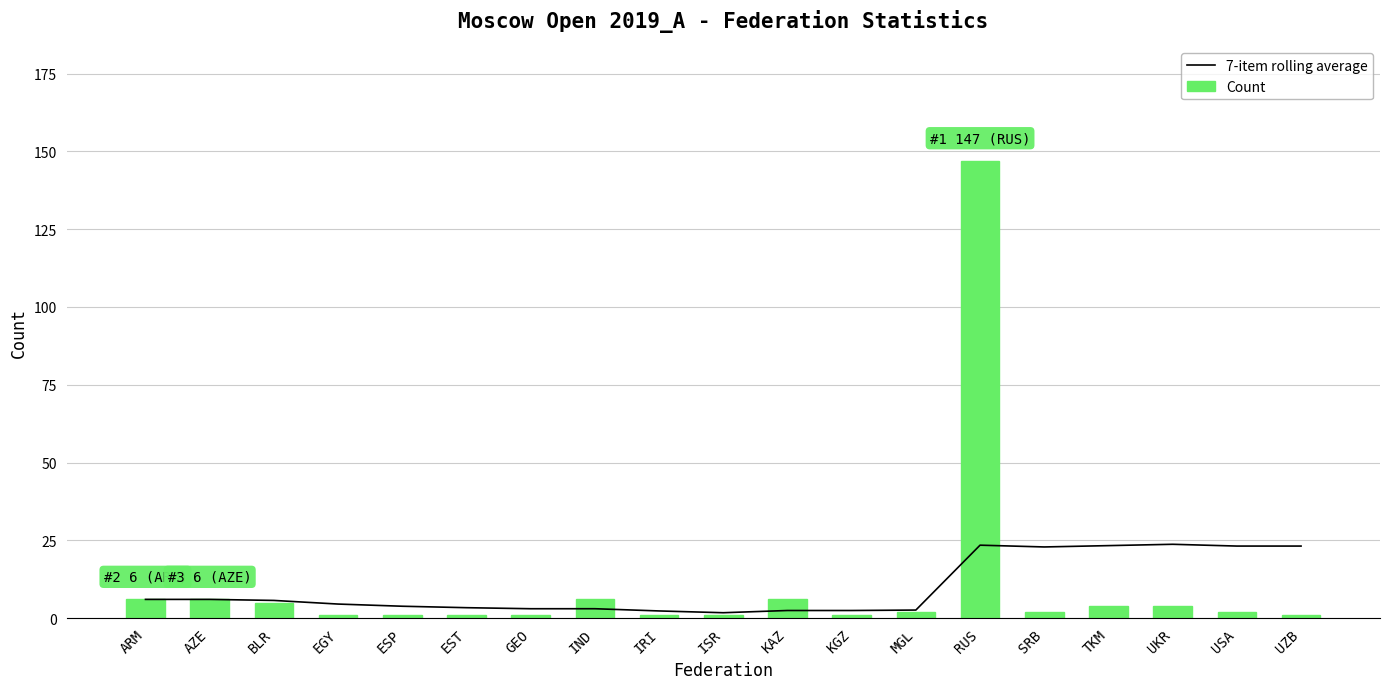

What is the difference between the highest and lowest values at UZB?

22.1